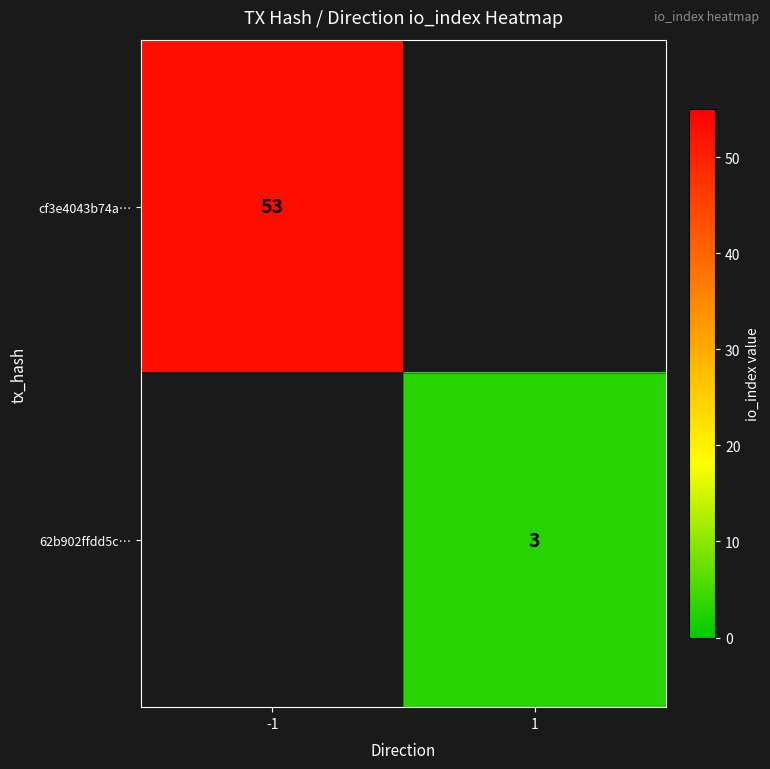

The cf3e4043b74a… series shows 35 at -1. True or false?

False